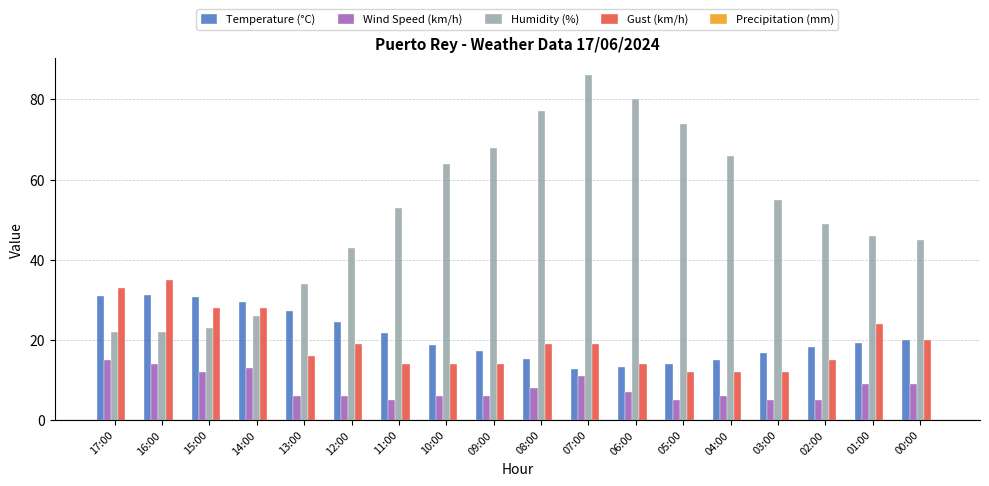

Which series has the widest spread of values?

Humidity (%)